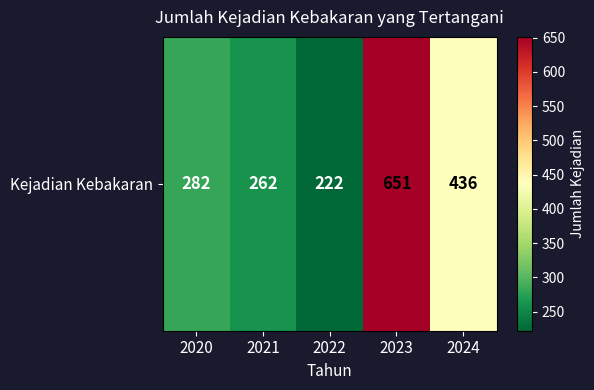

The chart shows a value of 417 at 2021. True or false?

False